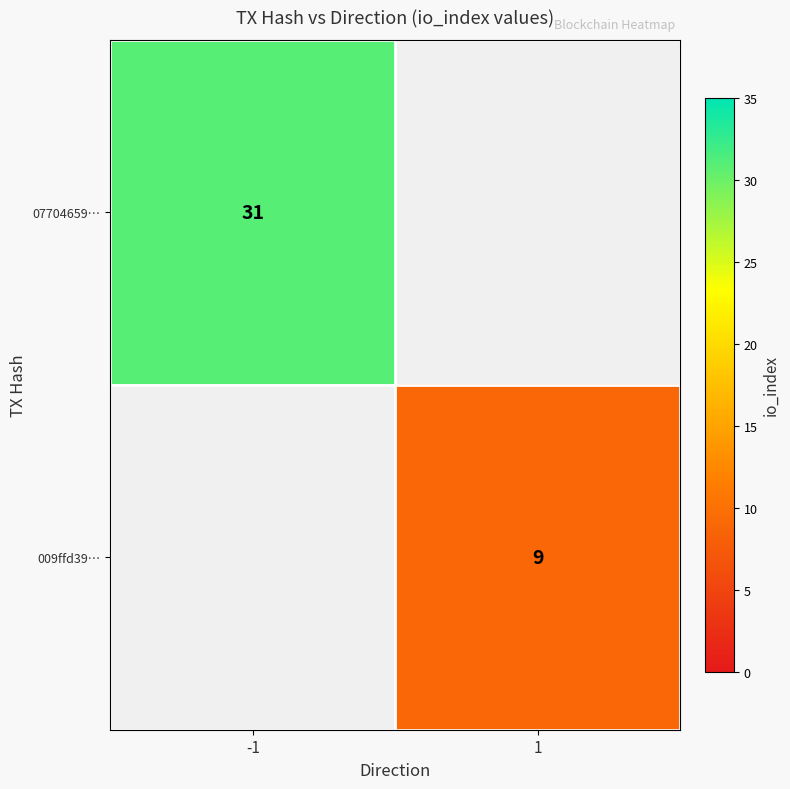

Is the value of 07704659… at -1 greater than the value of 009ffd39… at 1?

Yes